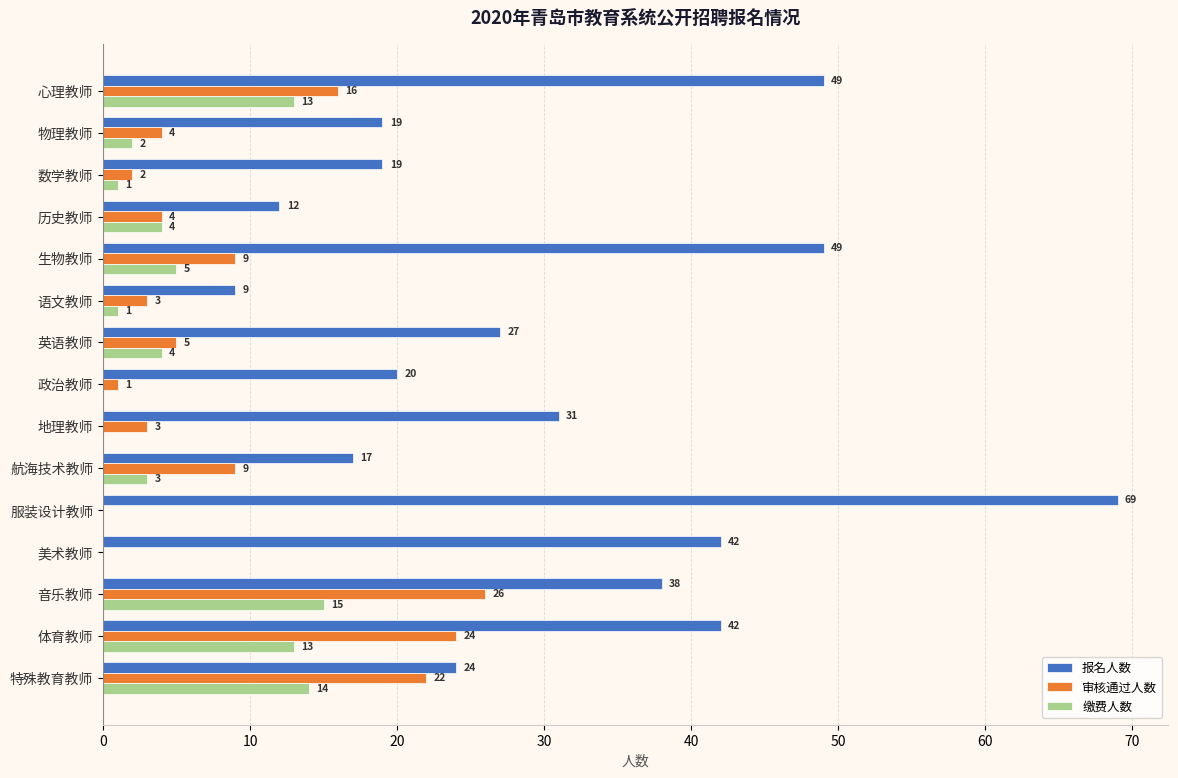

What is the highest value of the 缴费人数 series?

15